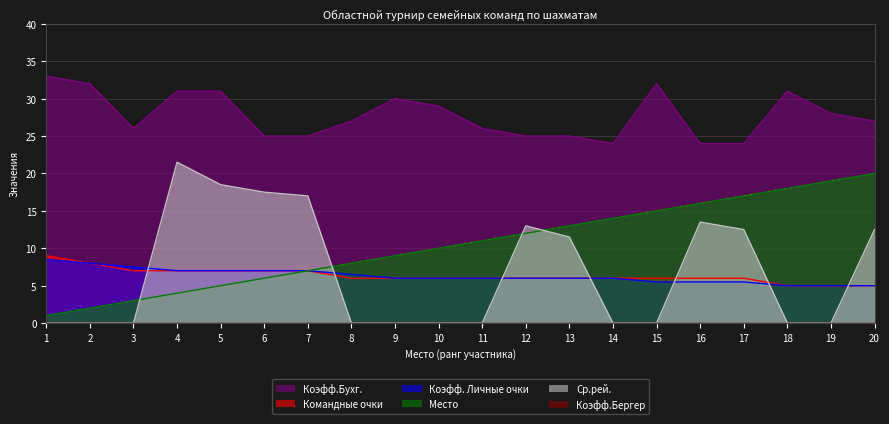

Reading left to right, list all the values displayed in this chart.

Место: 1.0	2.0	3.0	4.0	5.0	6.0	7.0	8.0	9.0	10.0	11.0	12.0	13.0	14.0	15.0	16.0	17.0	18.0	19.0	20.0
Командные очки: 9.0	8.0	7.0	7.0	7.0	7.0	7.0	6.0	6.0	6.0	6.0	6.0	6.0	6.0	6.0	6.0	6.0	5.0	5.0	5.0
Коэфф. Личные очки: 8.5	8.0	7.5	7.0	7.0	7.0	7.0	6.5	6.0	6.0	6.0	6.0	6.0	6.0	5.5	5.5	5.5	5.0	5.0	5.0
Коэфф.Бухг.: 33.0	32.0	26.0	31.0	31.0	25.0	25.0	27.0	30.0	29.0	26.0	25.0	25.0	24.0	32.0	24.0	24.0	31.0	28.0	27.0
Ср.рей.: 0.0	0.0	0.0	21.5	18.5	17.5	17.0	0.0	0.0	0.0	0.0	13.0	11.5	0.0	0.0	13.5	12.5	0.0	0.0	12.5